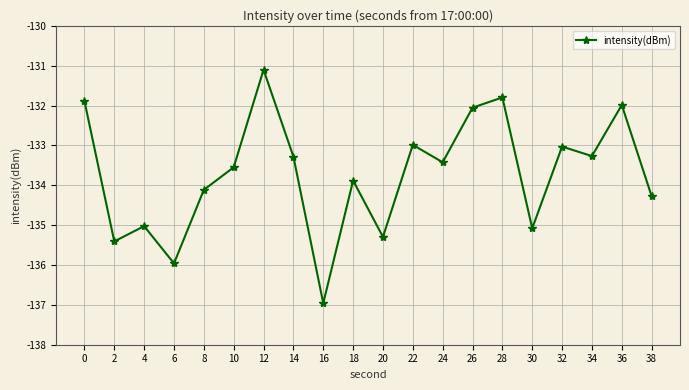

Reading left to right, extract all data points from this chart.

-131.9	-135.4	-135.0	-136.0	-134.1	-133.5	-131.1	-133.3	-137.0	-133.9	-135.3	-133.0	-133.4	-132.1	-131.8	-135.1	-133.0	-133.3	-132.0	-134.3